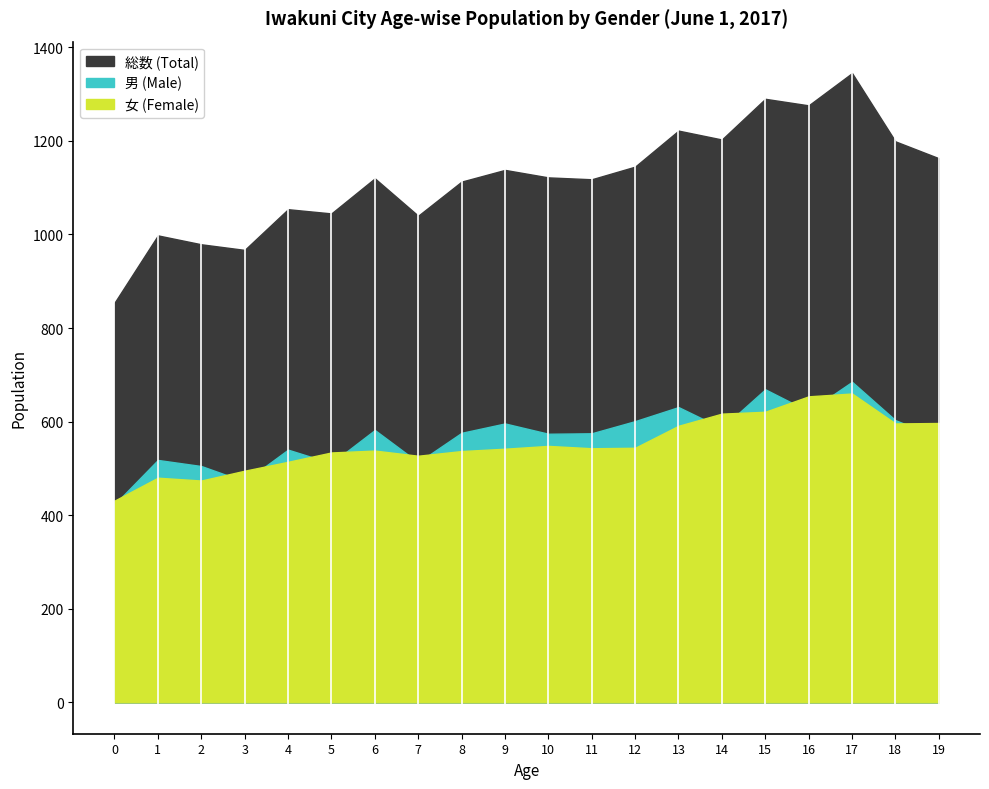

Reading left to right, what are all the values shown in this chart?

総数 (Total): 0=854	1=998	2=979	3=967	4=1054	5=1045	6=1120	7=1040	8=1113	9=1138	10=1122	11=1118	12=1145	13=1222	14=1203	15=1290	16=1276	17=1345	18=1199	19=1163
男 (Male): 0=423	1=518	2=505	3=472	4=540	5=511	6=582	7=513	8=576	9=596	10=574	11=575	12=601	13=631	14=586	15=669	16=622	17=685	18=603	19=566
女 (Female): 0=431	1=480	2=474	3=495	4=514	5=534	6=538	7=527	8=537	9=542	10=548	11=543	12=544	13=591	14=617	15=621	16=654	17=660	18=596	19=597